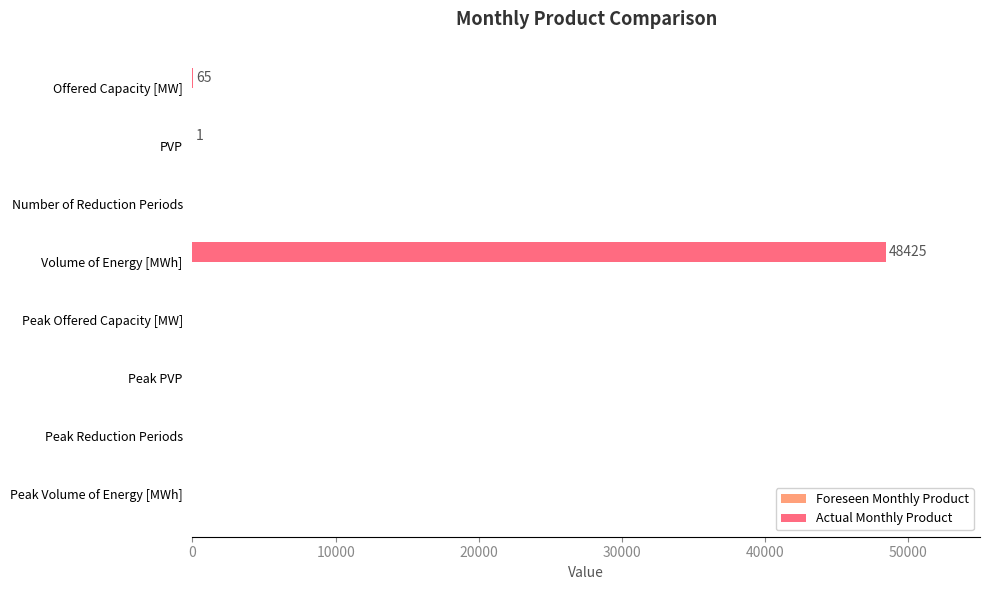

What is the sum of all values?

48491